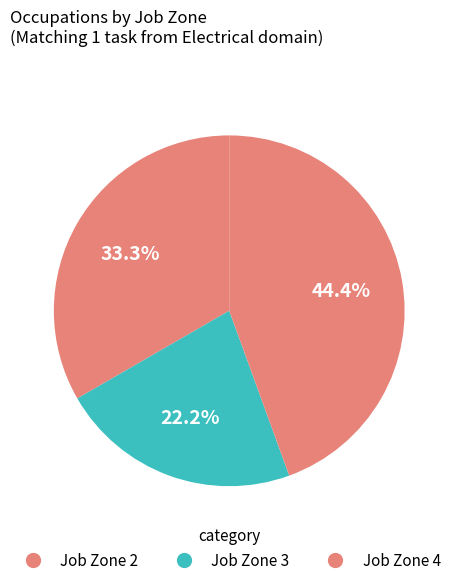

Count the number of slices in the pie.

3